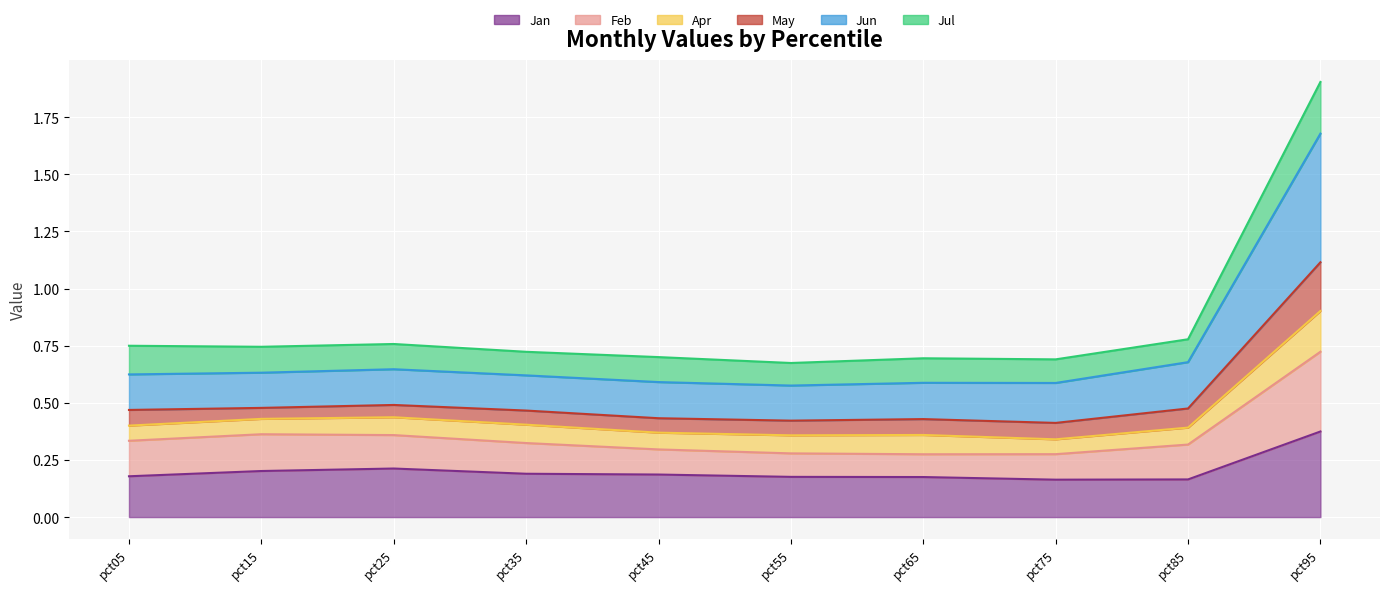

Where is the first local maximum for Jun?

pct25